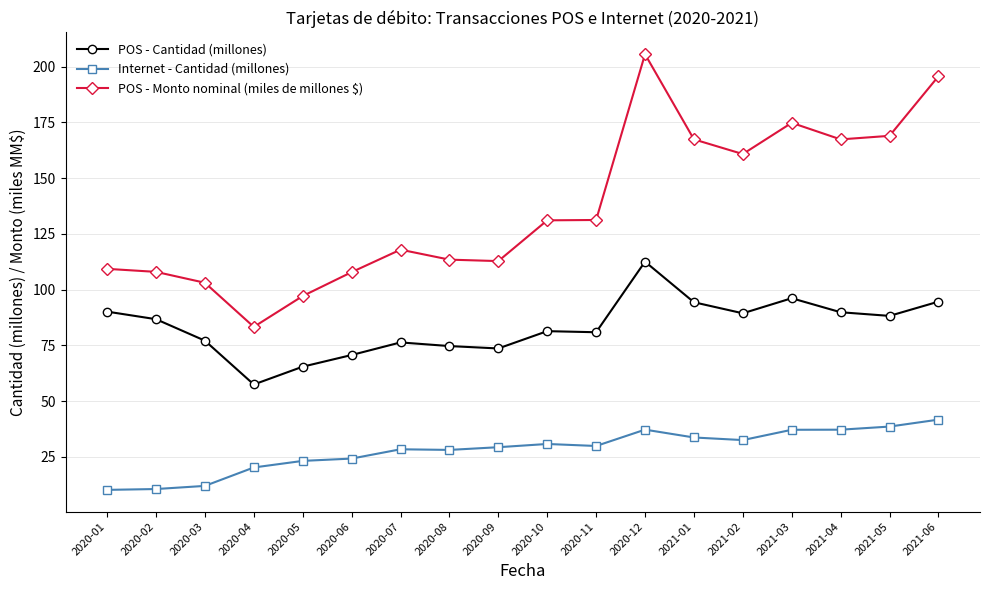

What are all the series names shown in the legend?

POS - Cantidad (millones), Internet - Cantidad (millones), POS - Monto nominal (miles de millones $)